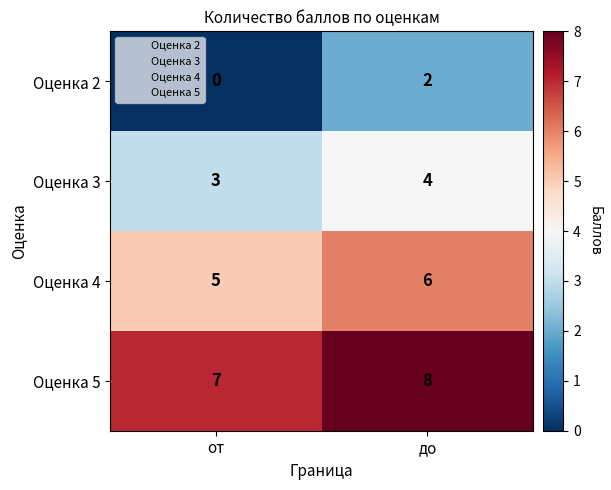

True or false: Оценка 3 has a value of 3 at от.

True